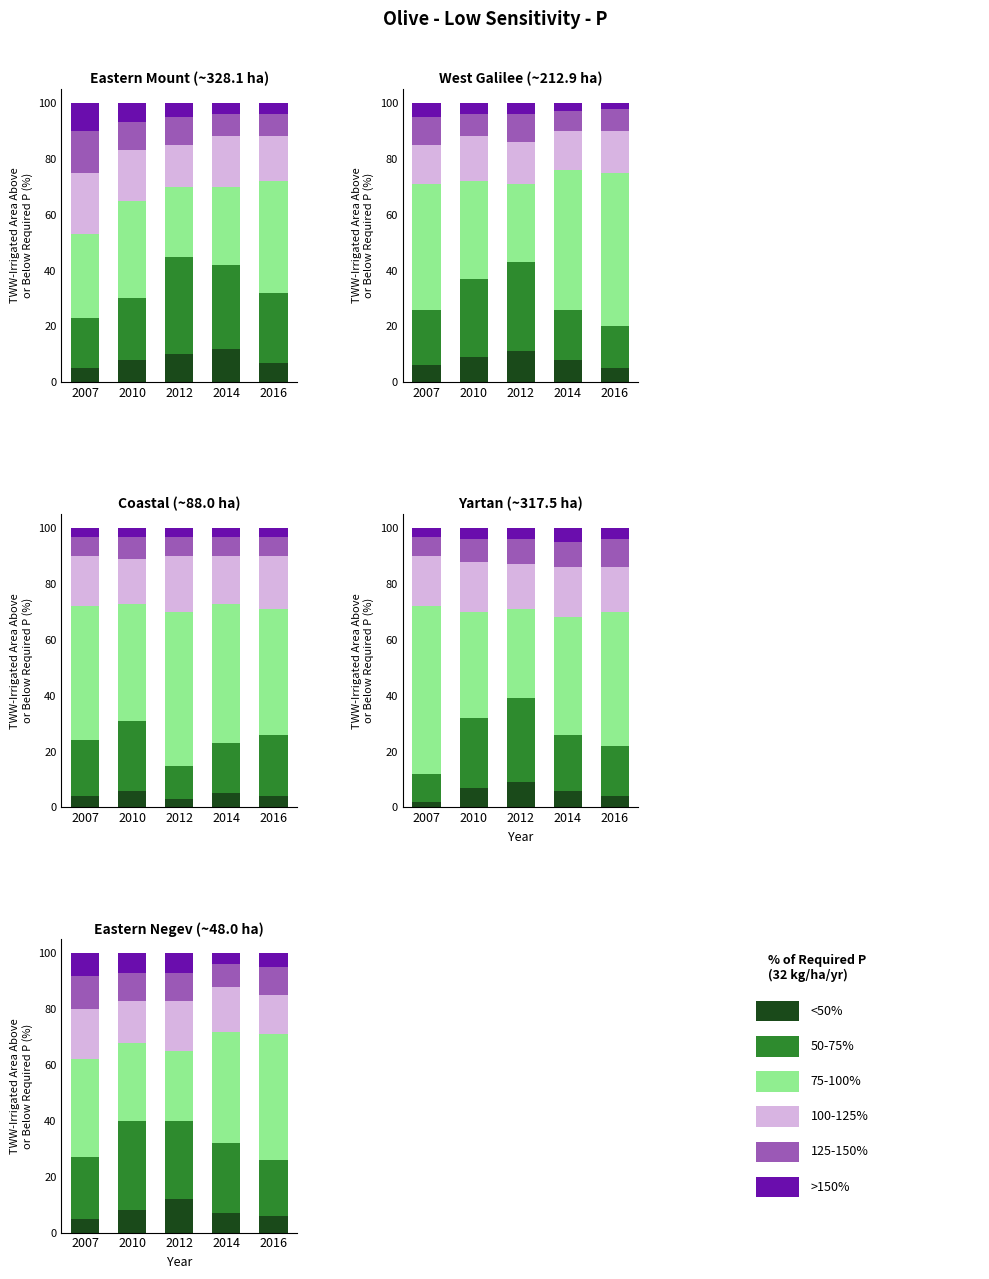

The >150% series shows 8 at 2007. True or false?

True